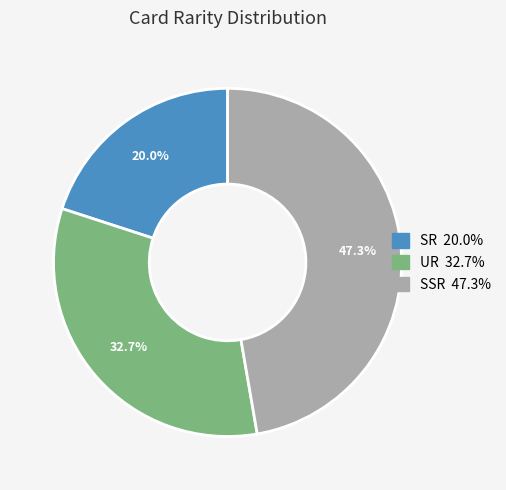

How much of the chart is everything except UR?

67.3%